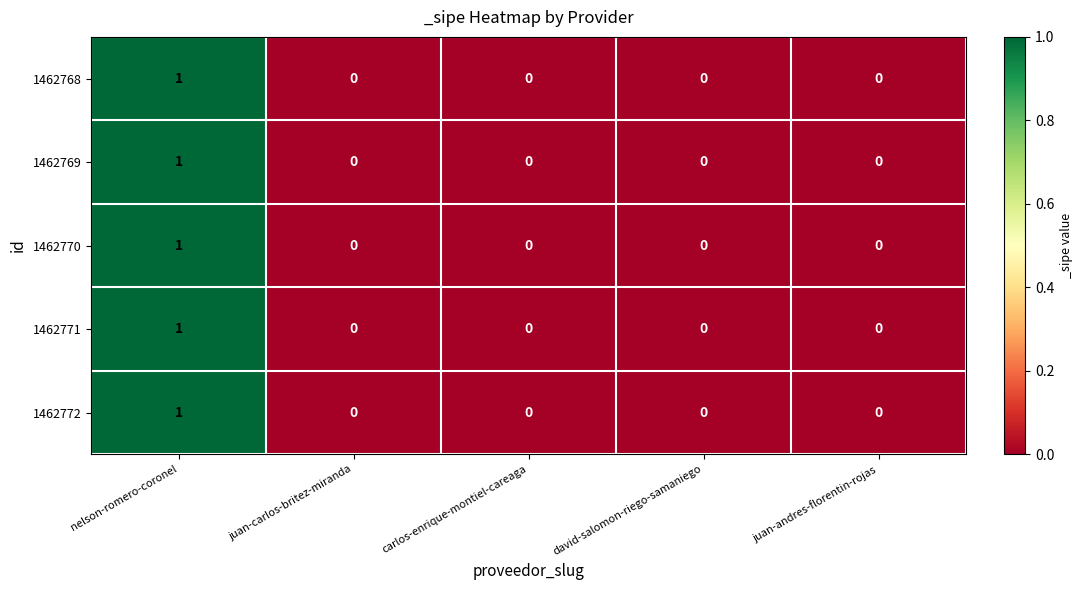

Reading right to left, transcribe all the data shown in this chart.

1462768: 0	0	0	0	1
1462769: 0	0	0	0	1
1462770: 0	0	0	0	1
1462771: 0	0	0	0	1
1462772: 0	0	0	0	1